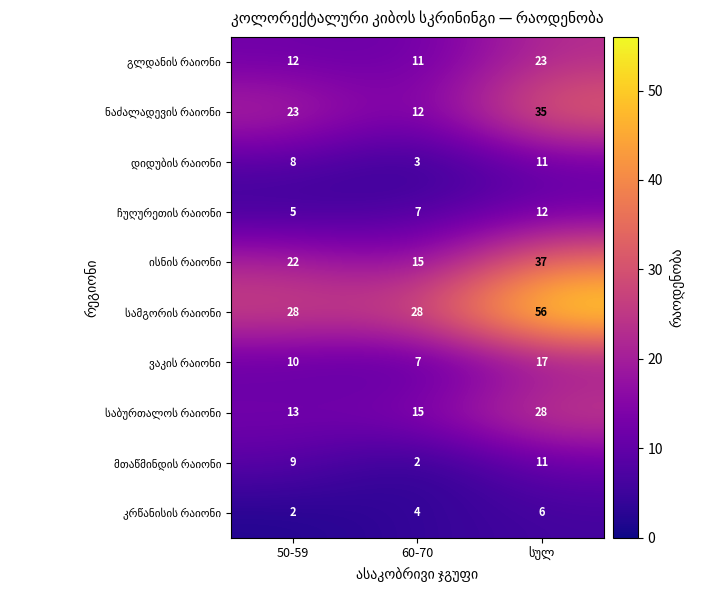

At how many categories does at least one series exceed 26?

3